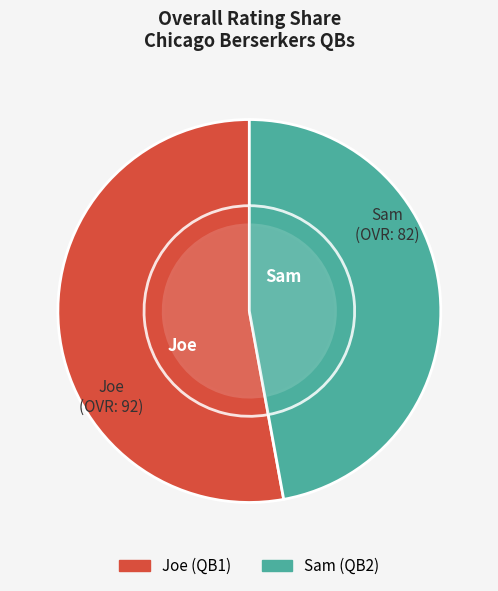

To the nearest percent, what is the average slice percentage?

50%